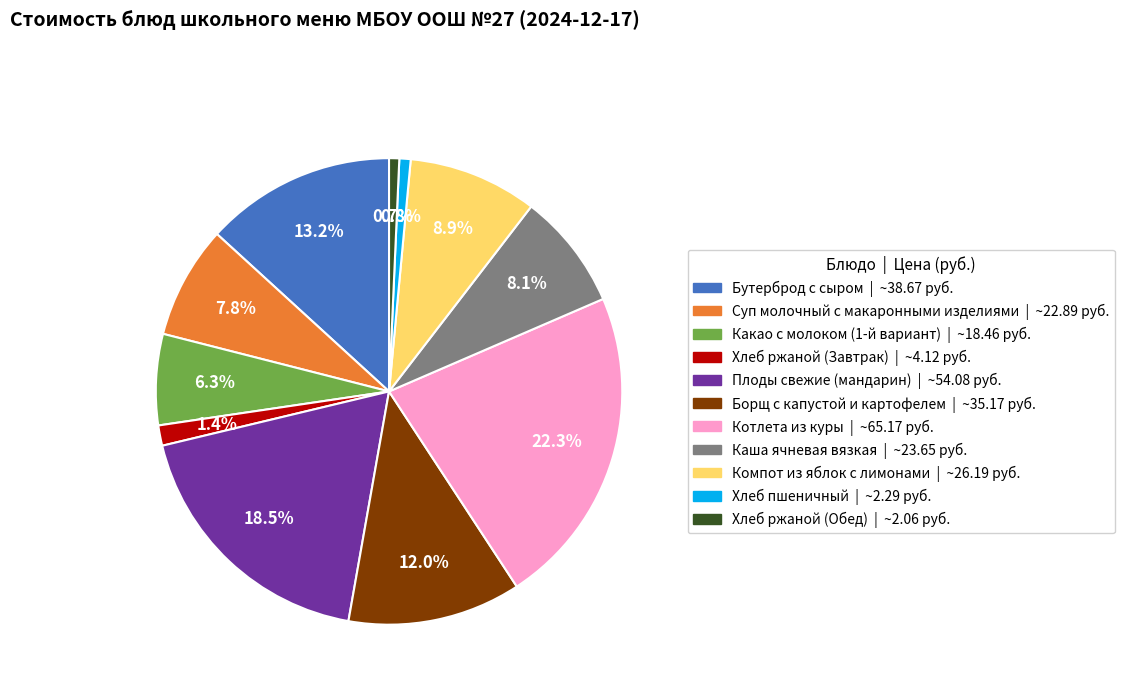

To the nearest percent, what portion does Котлета из куры represent?

22%